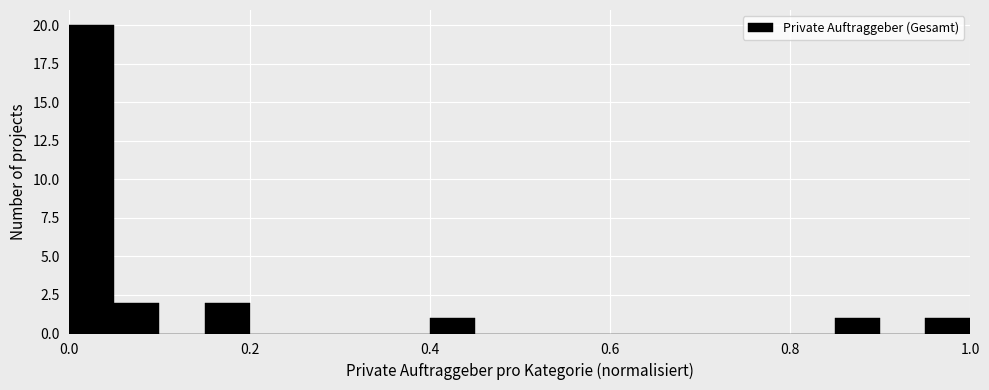

Read against the x-axis, roughly where is the centre of the tallest bar?

0.02